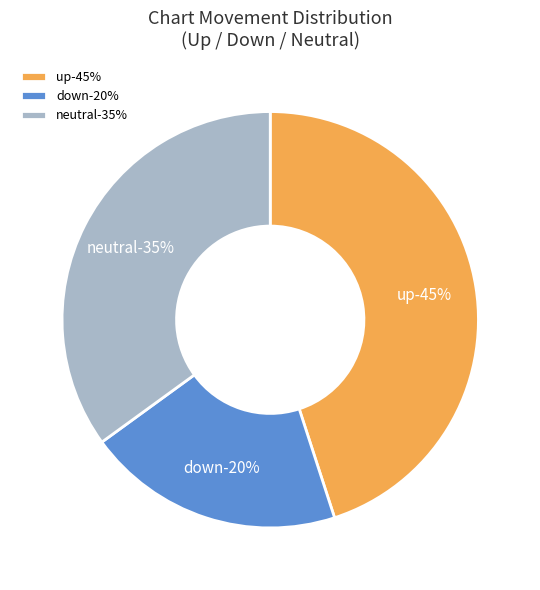

Does up account for over 50% of the chart?

No